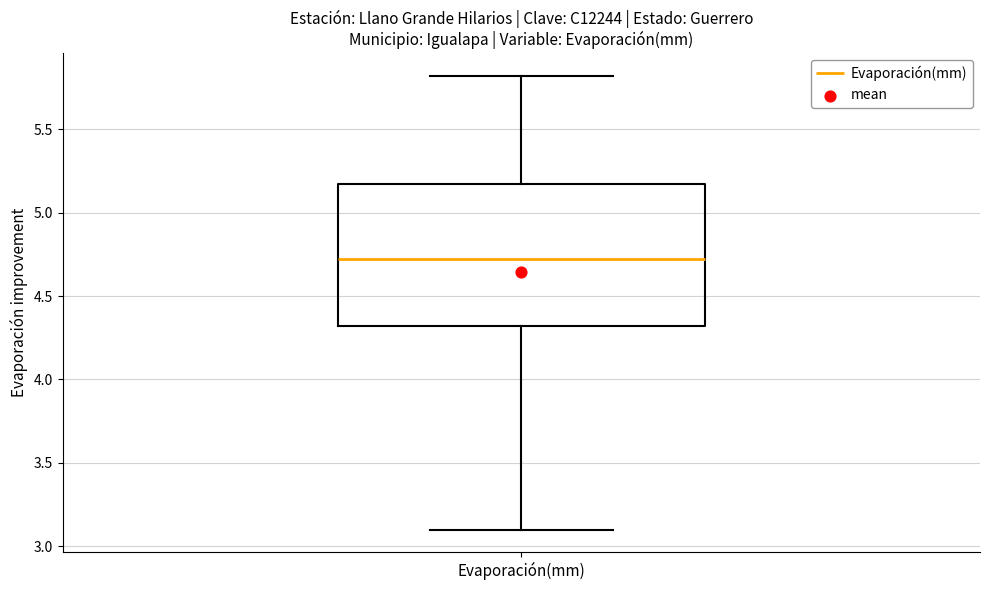

Where does the median line of the box for Evaporación(mm) sit on the y-axis? The values are not printed on the chart, so give them approximately, as read against the axis.

4.70